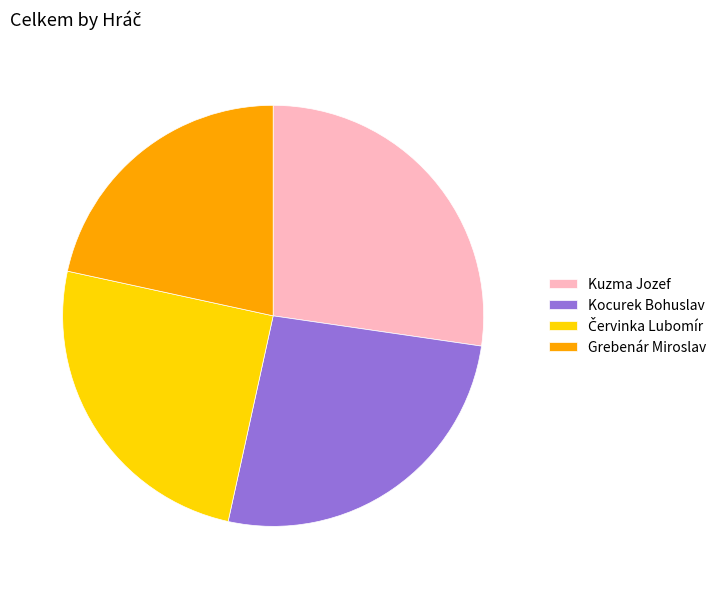

How many segments does this pie chart have?

4